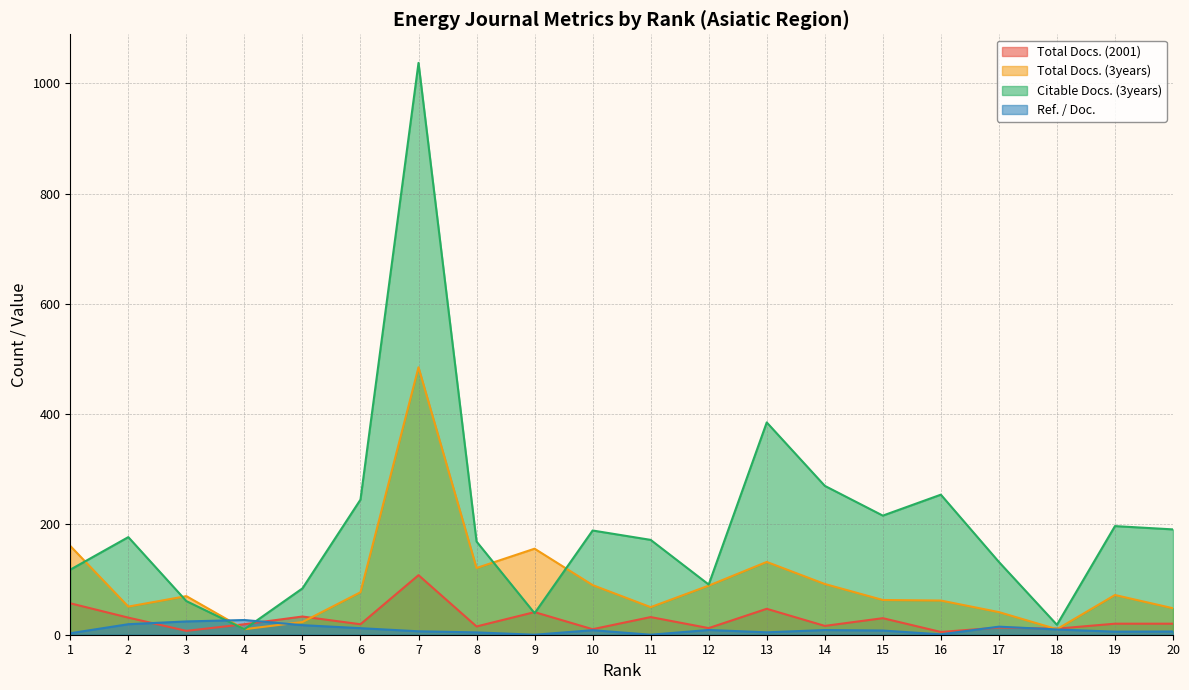

What is the highest value of the Total Docs. (2001) series?

108.0